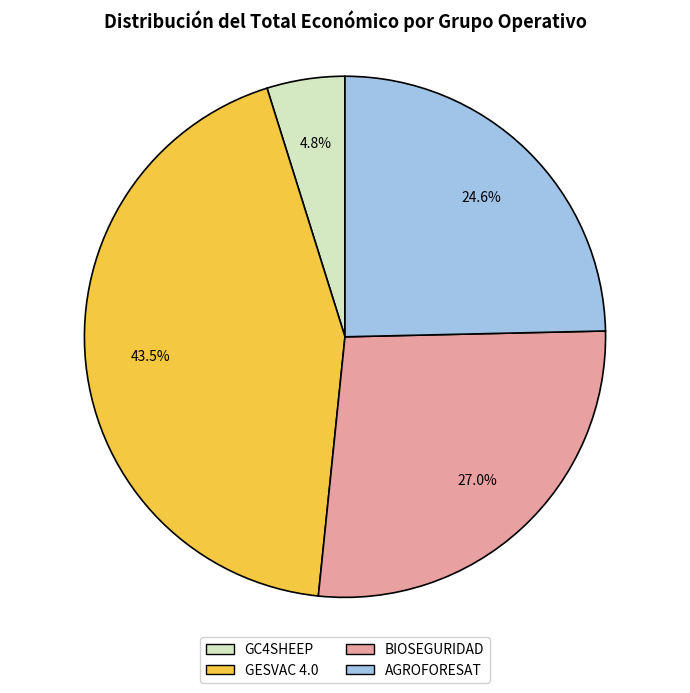

What is the largest slice in the pie chart?

GESVAC 4.0